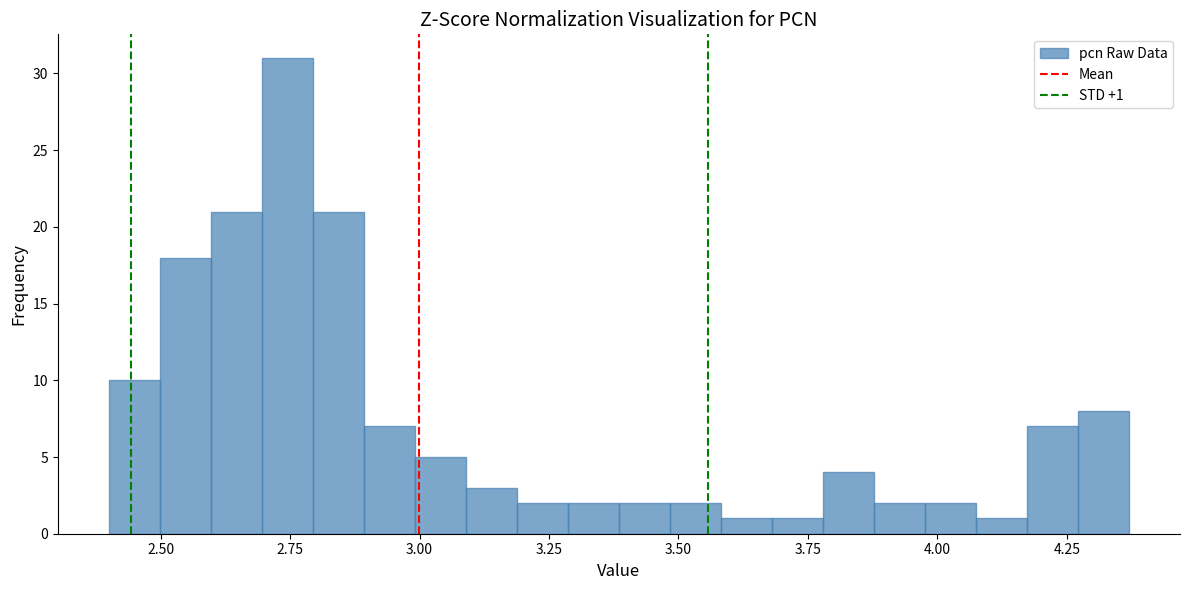

Around what value on the x-axis is the tallest bar? Give the approximate position of its centre, as read against the axis.

2.75